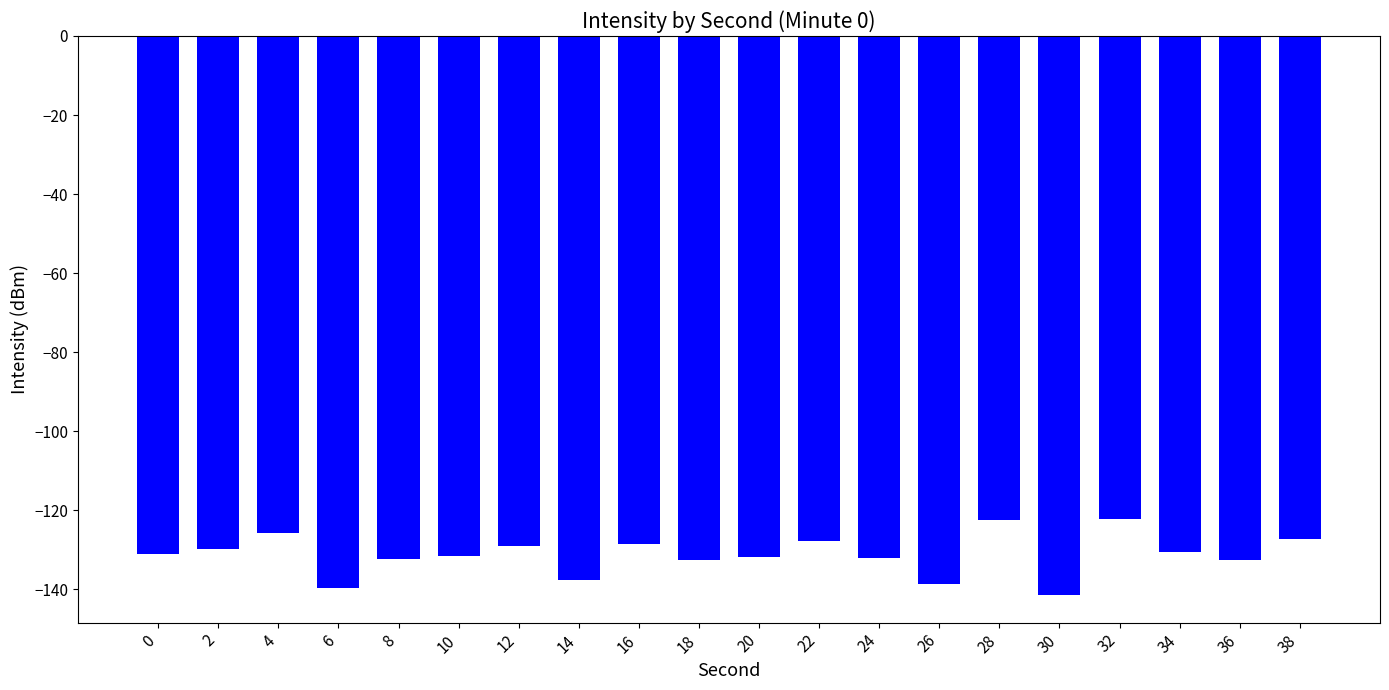

What is the average value?

-131.2